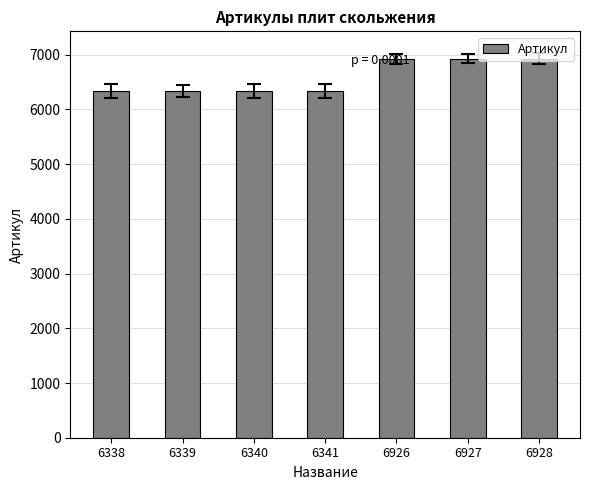

What is the average value?

6591